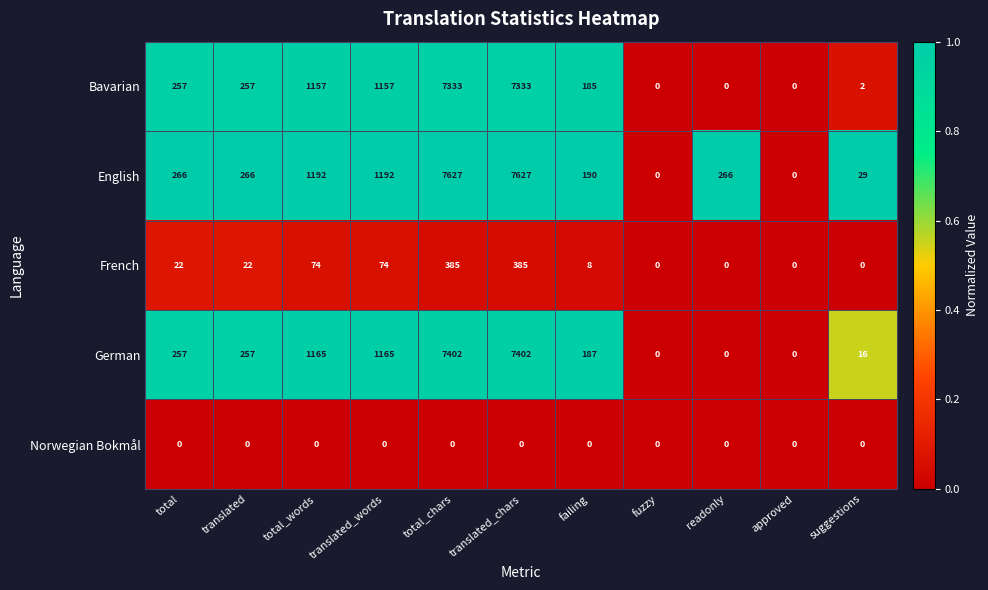

What is the approximate value of German at translated_chars?

7402